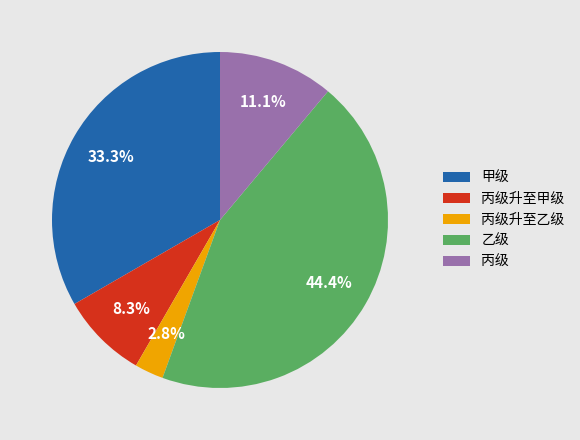

Count the number of slices in the pie.

5